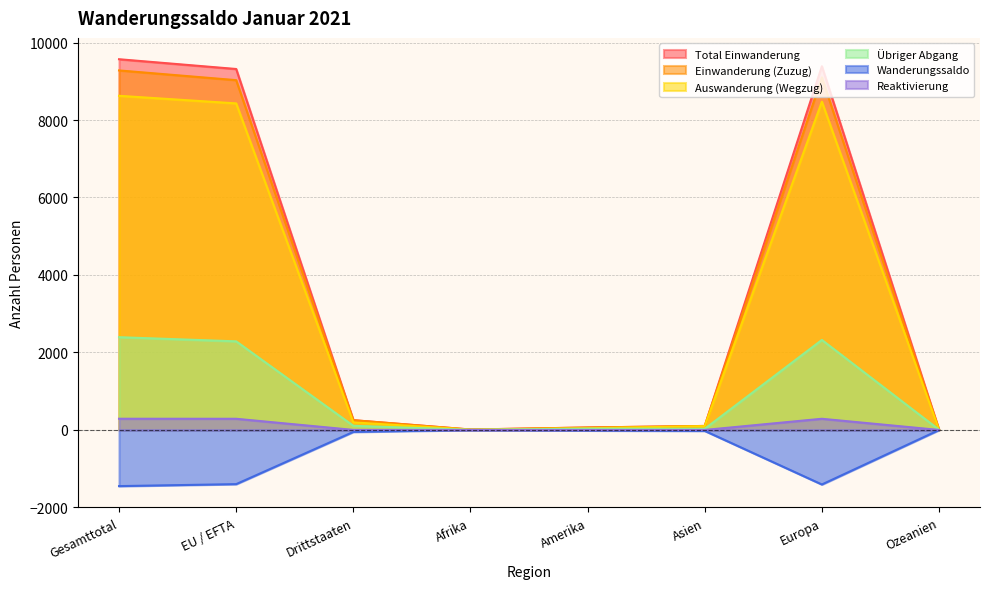

True or false: Wanderungssaldo and Einwanderung (Zuzug) intersect in this chart.

False